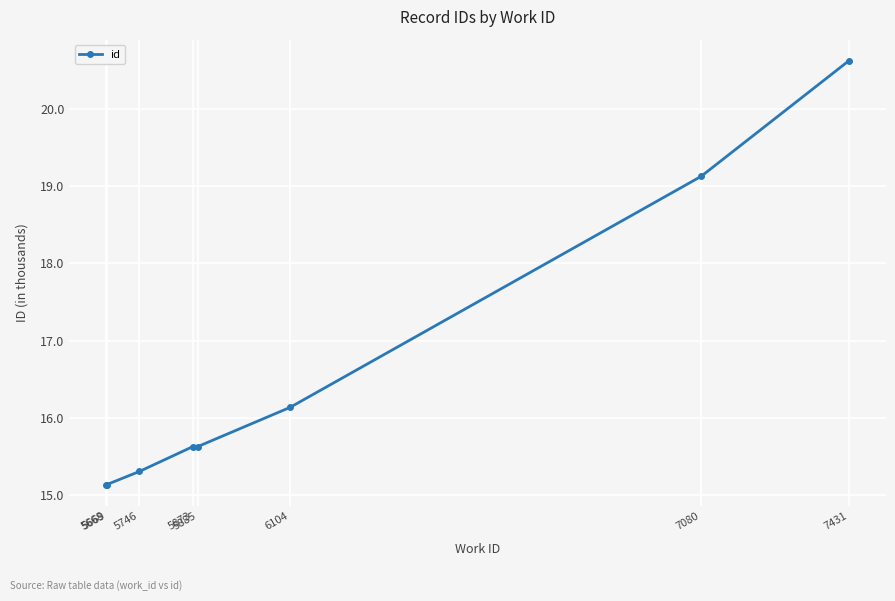

What is the value of the 8th point from the left?

20.6